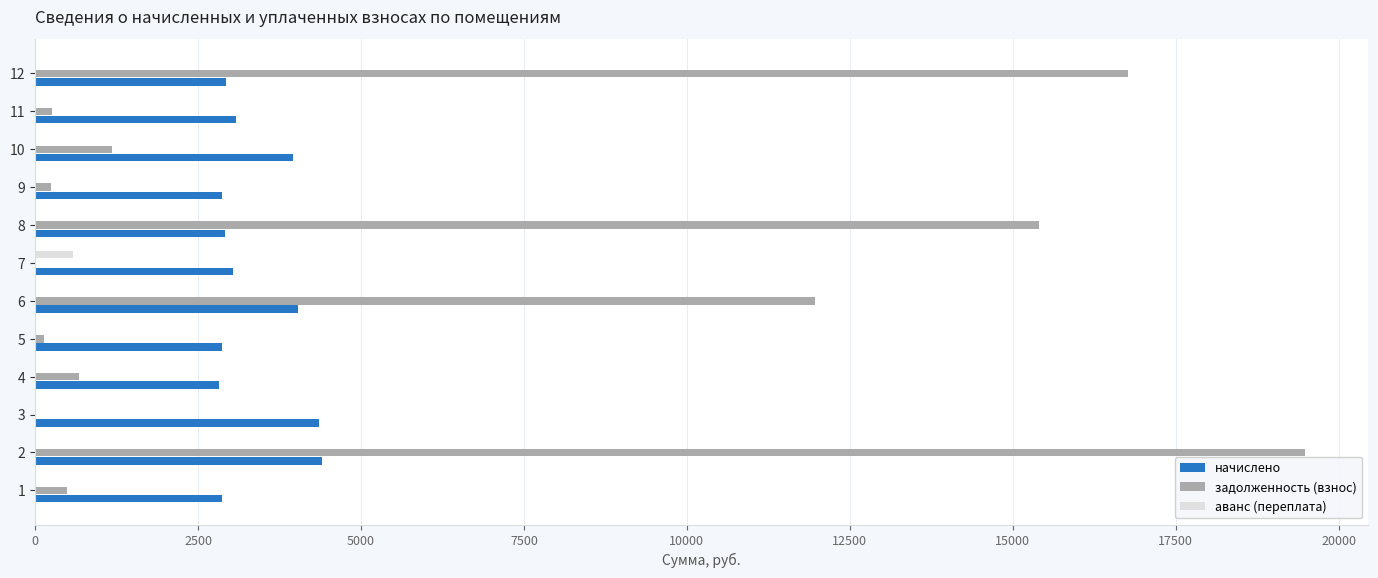

Between 2 and 5, which series saw the biggest shift?

задолженность (взнос)